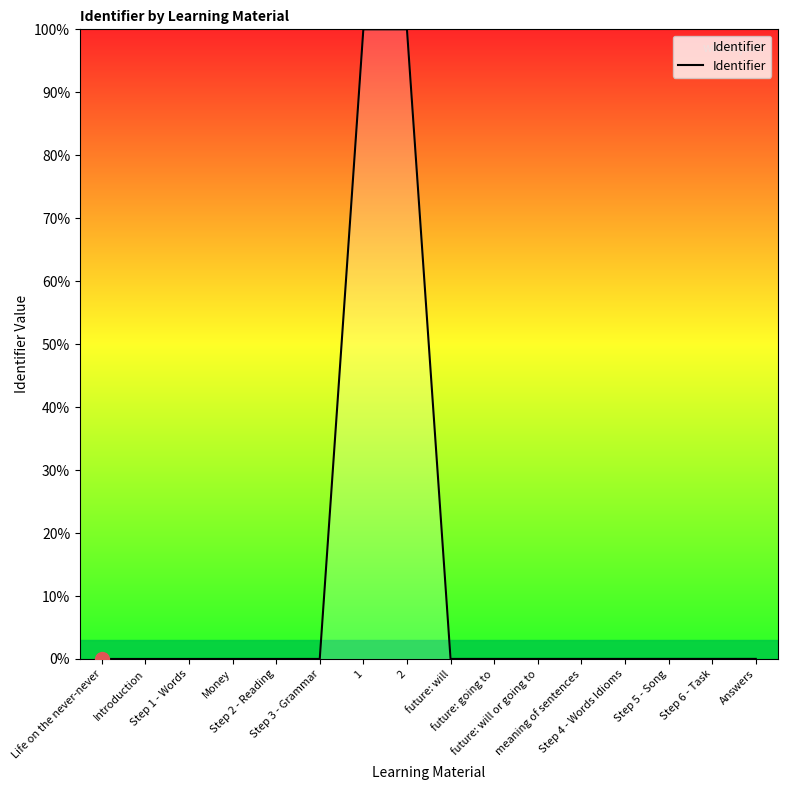

List the labels in order of value, largest first.

2, 1, Answers, Step 6 - Task, Step 5 - Song, Step 4 - Words Idioms, meaning of sentences, future: will or going to, future: going to, future: will, Step 3 - Grammar, Step 2 - Reading, Money, Step 1 - Words, Introduction, Life on the never-never